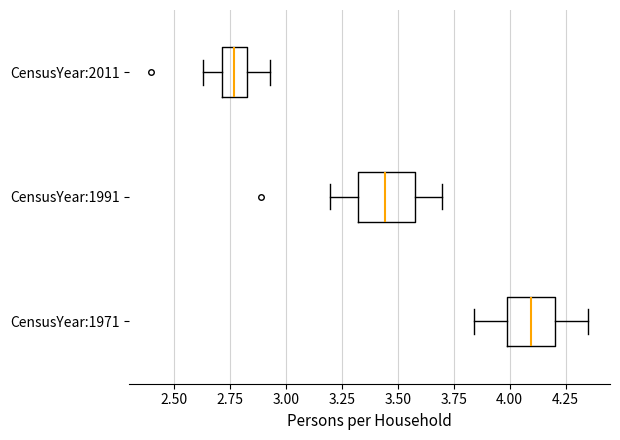

Which box has the furthest to the right median line?

CensusYear:1971